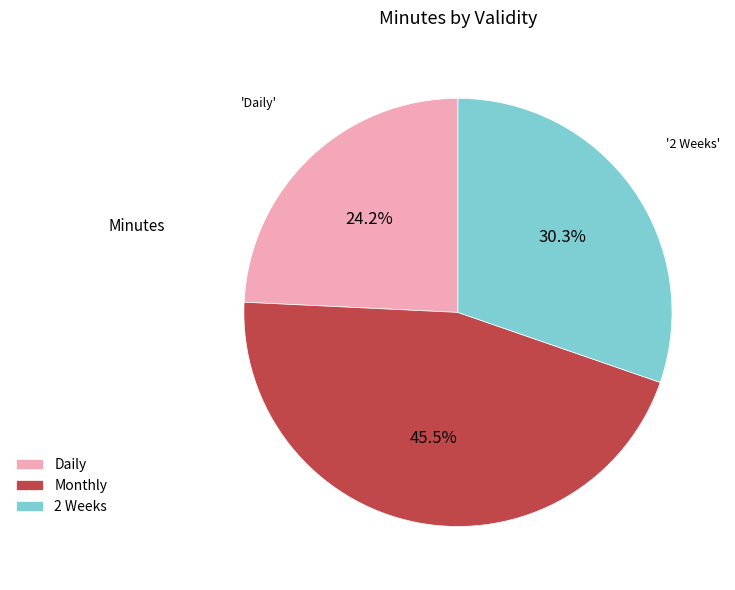

Is 2 Weeks the majority of the pie?

No